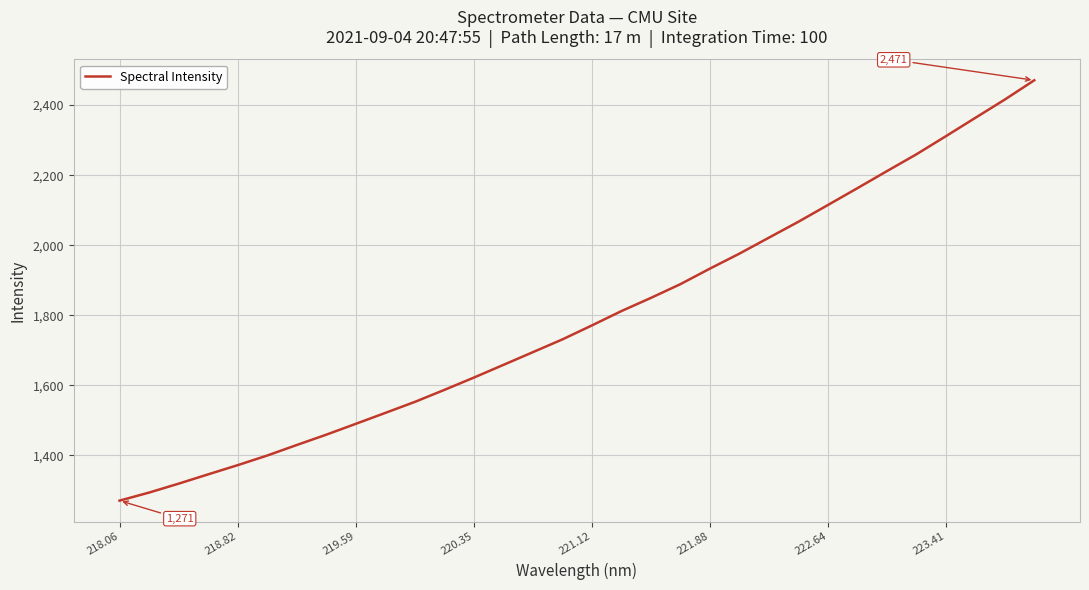

What is the difference between the maximum and minimum values?

1199.7